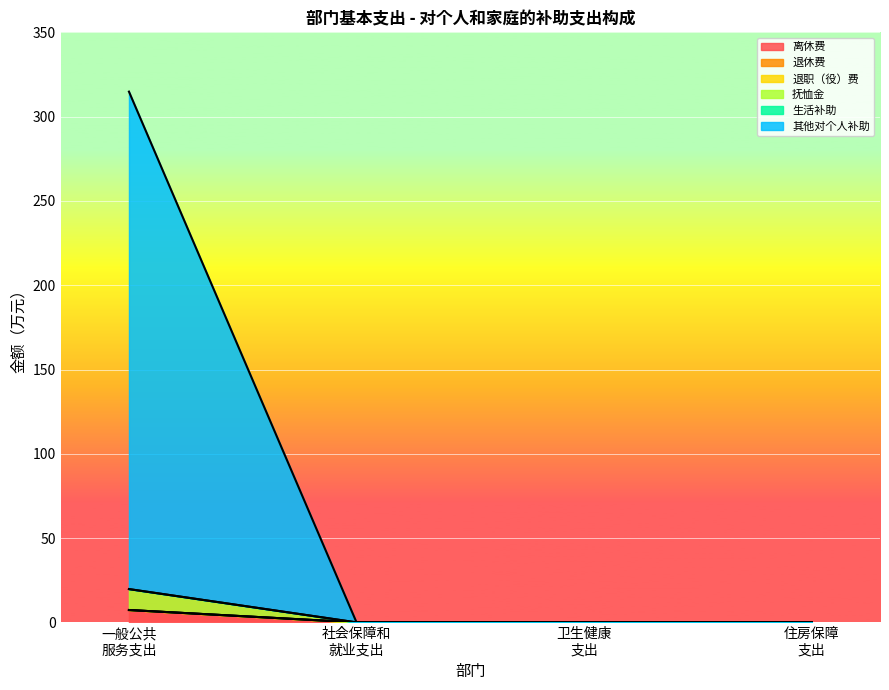

List the labels in order of 社会保障和就业支出 value, largest first.

离休费, 退休费, 退职（役）费, 抚恤金, 生活补助, 其他对个人和家庭的补助